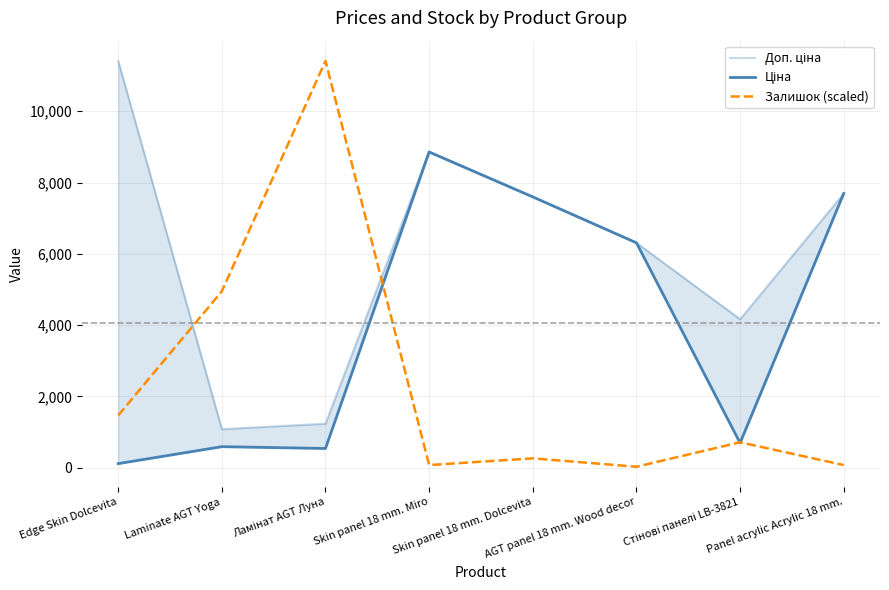

How many times do Доп. ціна and Залишок (scaled) cross each other?

2